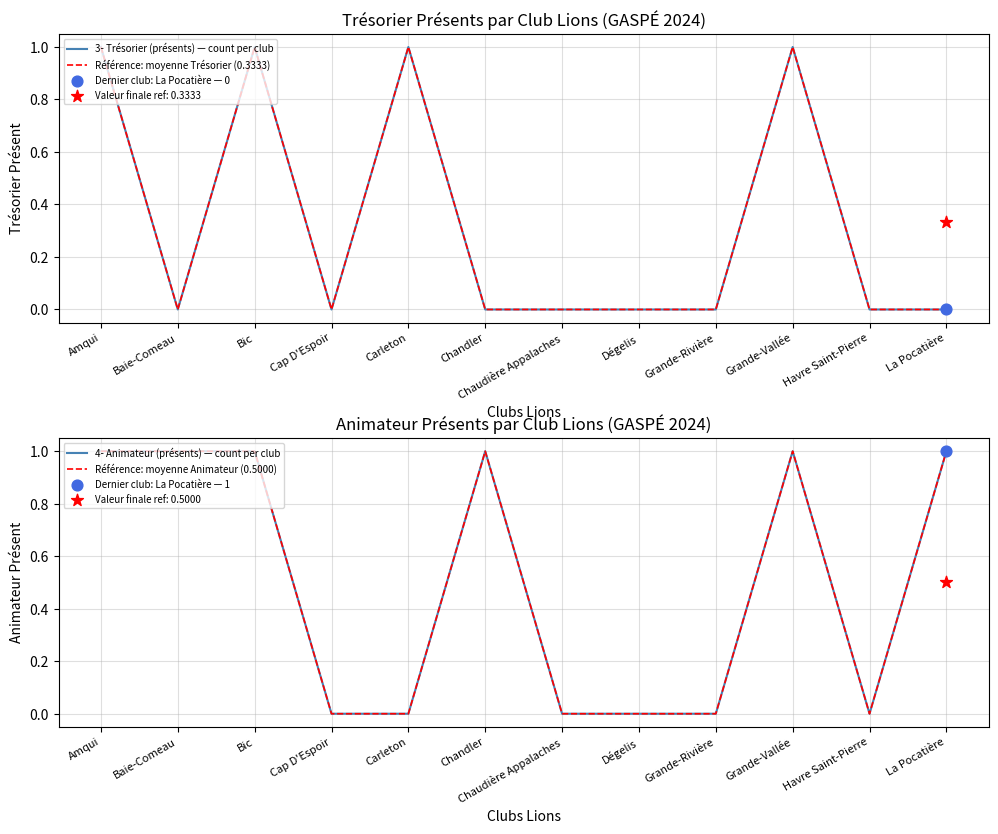

What is the total value across all series at Carleton?

2